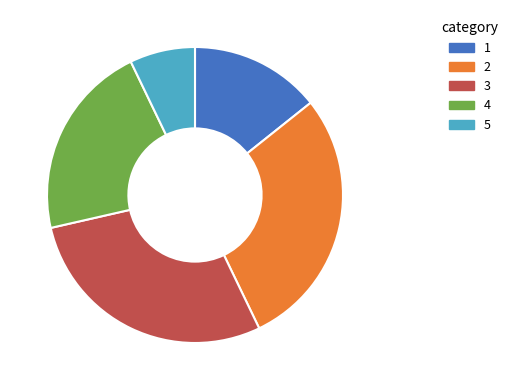

Is there any slice that represents more than half of the pie?

No